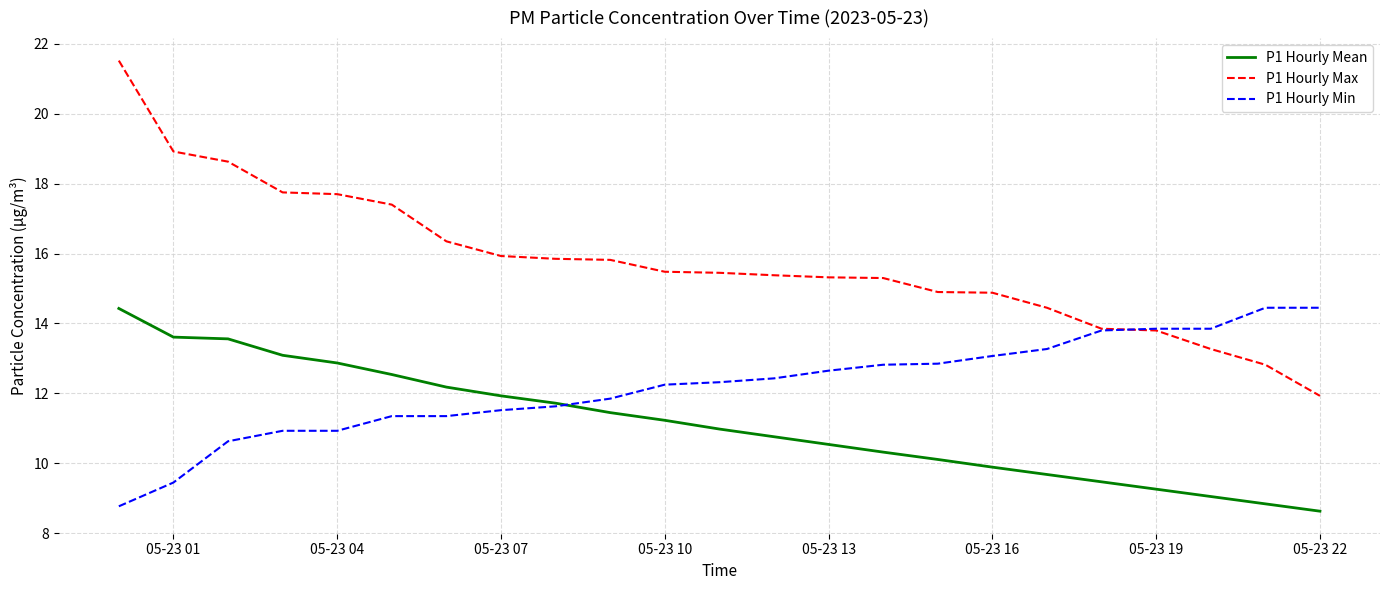

What is the minimum value for P1 Hourly Min?

8.8